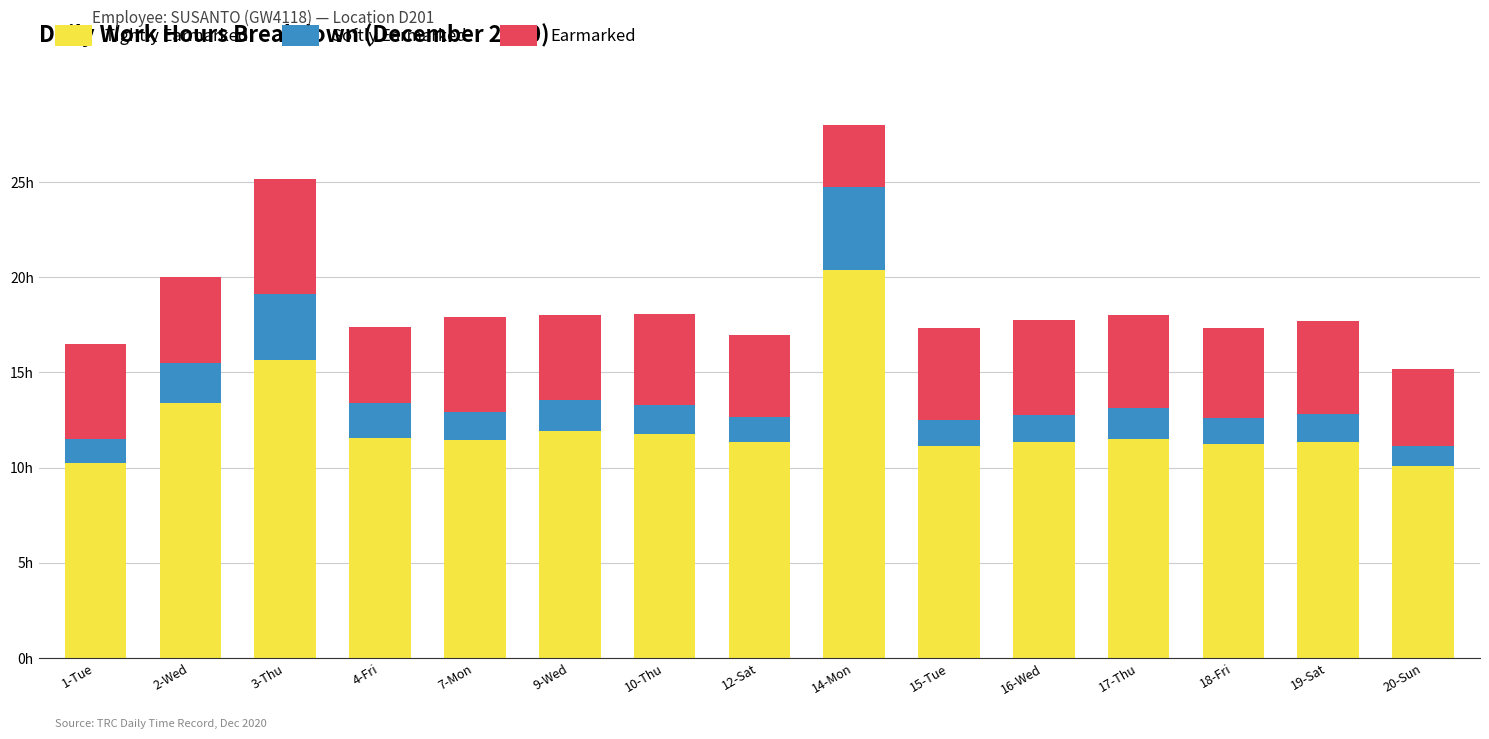

What is the difference between the second highest and minimum values in the Softly Earmarked series?

2.4